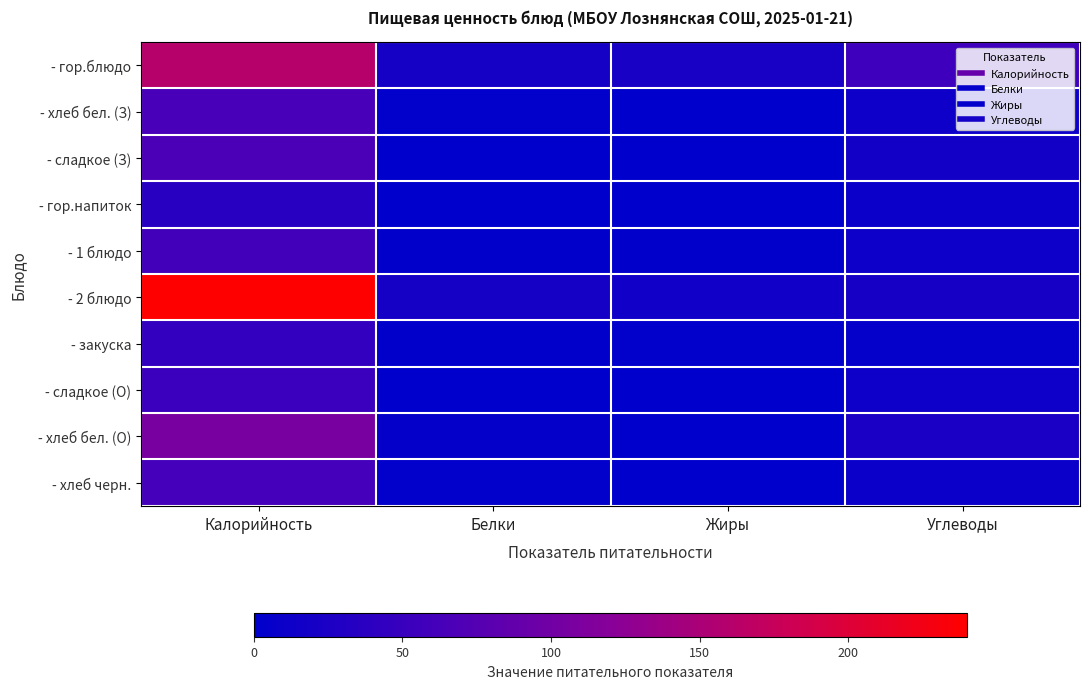

Which category has the highest value across all series?

Калорийность